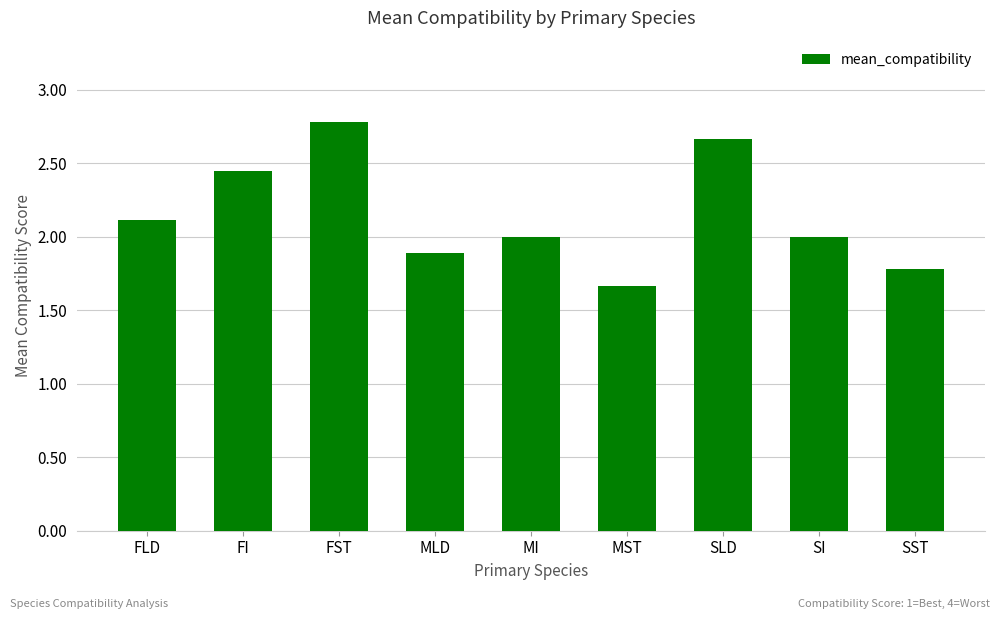

What is the average value?

2.1